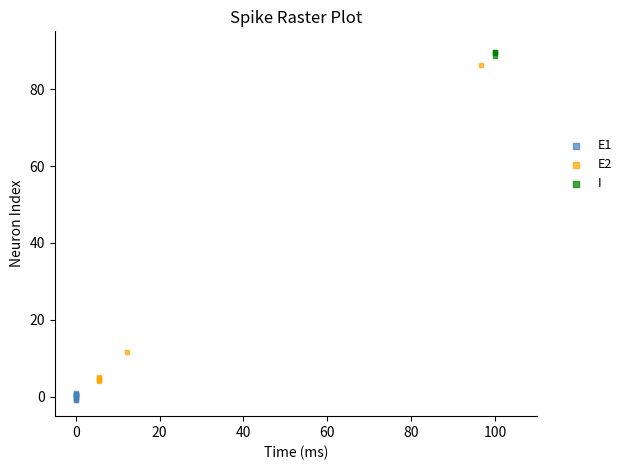

What are all the series names shown in the legend?

E1, E2, I